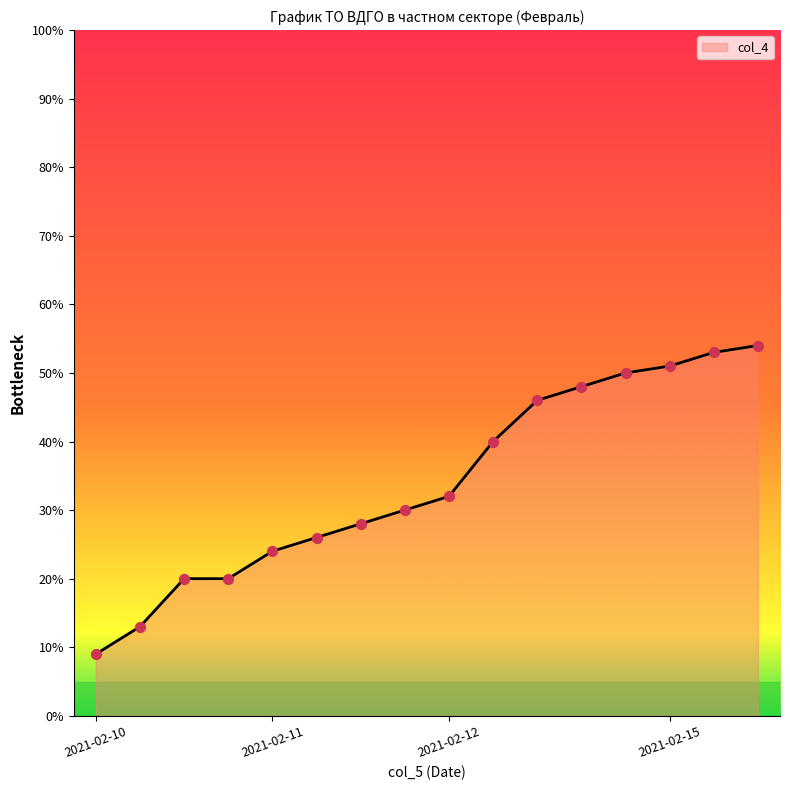

What is the difference between the maximum and minimum values?

45